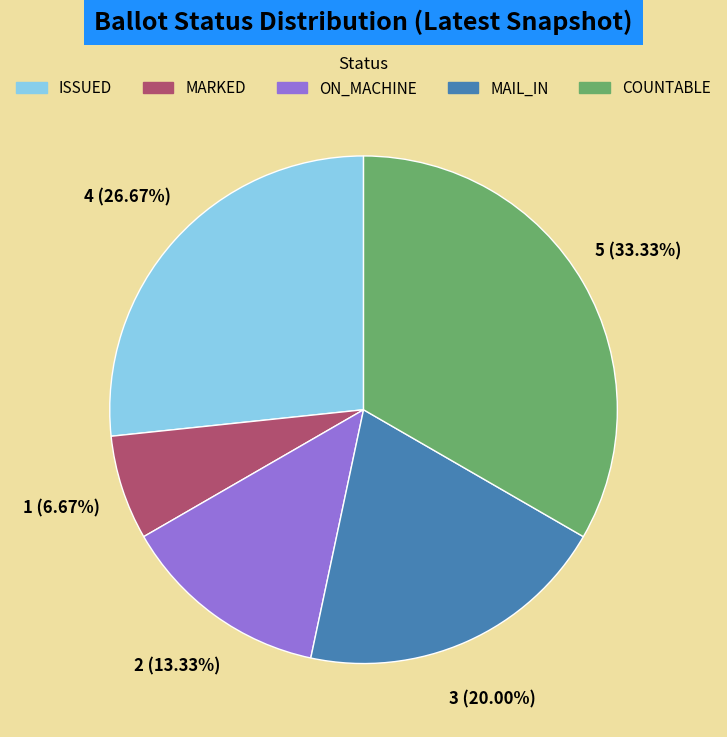

What is the largest slice in the pie chart?

COUNTABLE